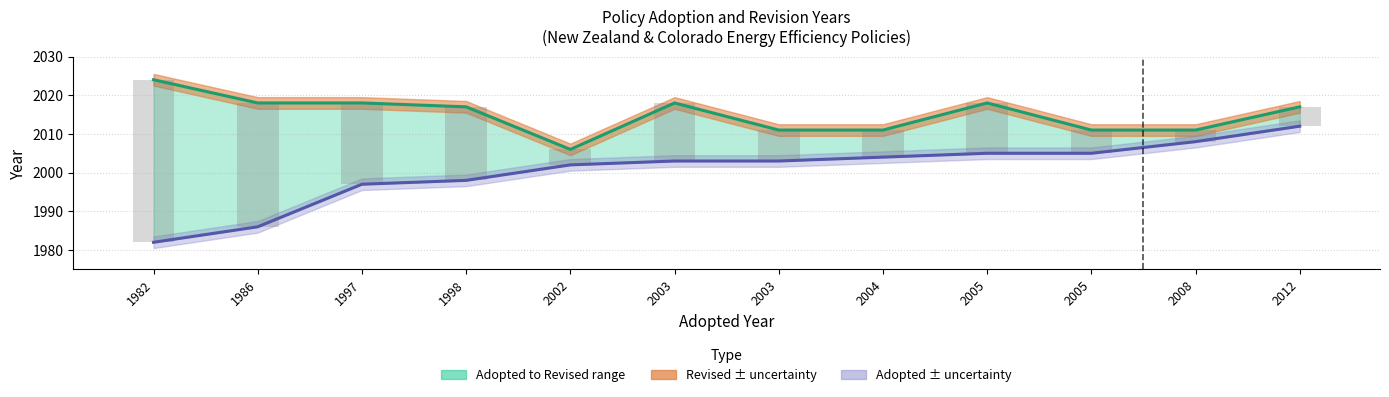

How many data points does each series have?

12